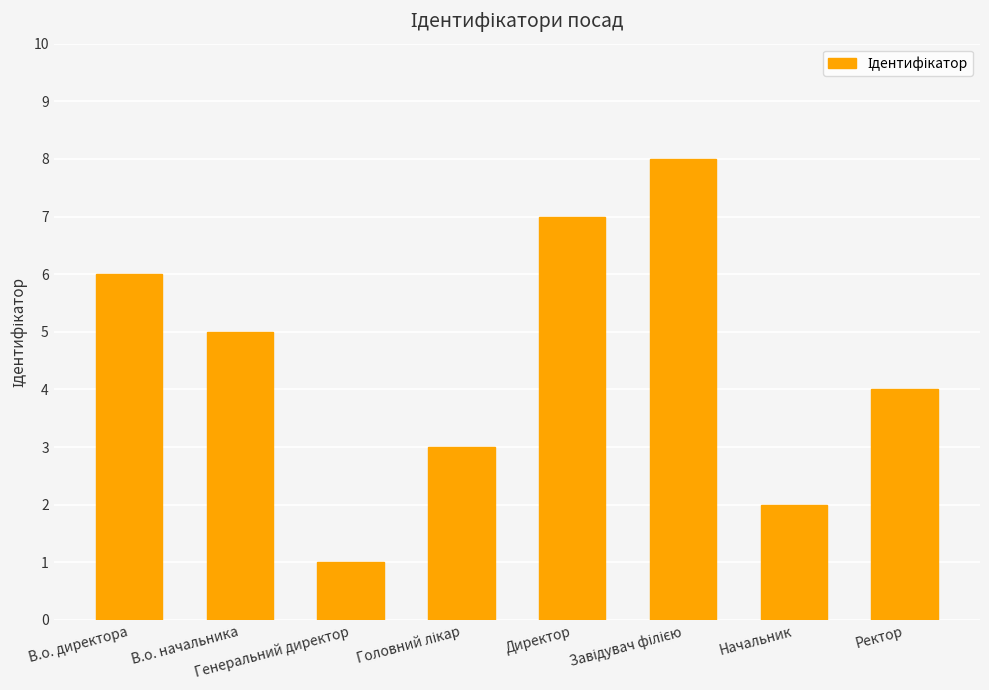

What is the ratio of the value at В.о. директора to the value at Генеральний директор?

6.0